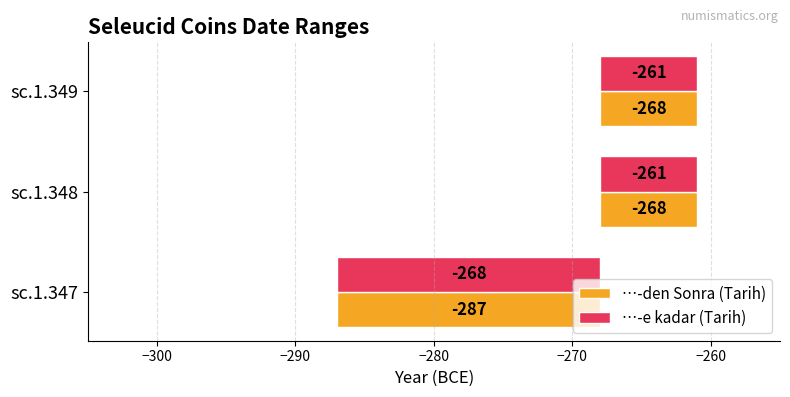

Rank the series at sc.1.349 from highest to lowest value.

…-den Sonra (Tarih), …-e kadar (Tarih)